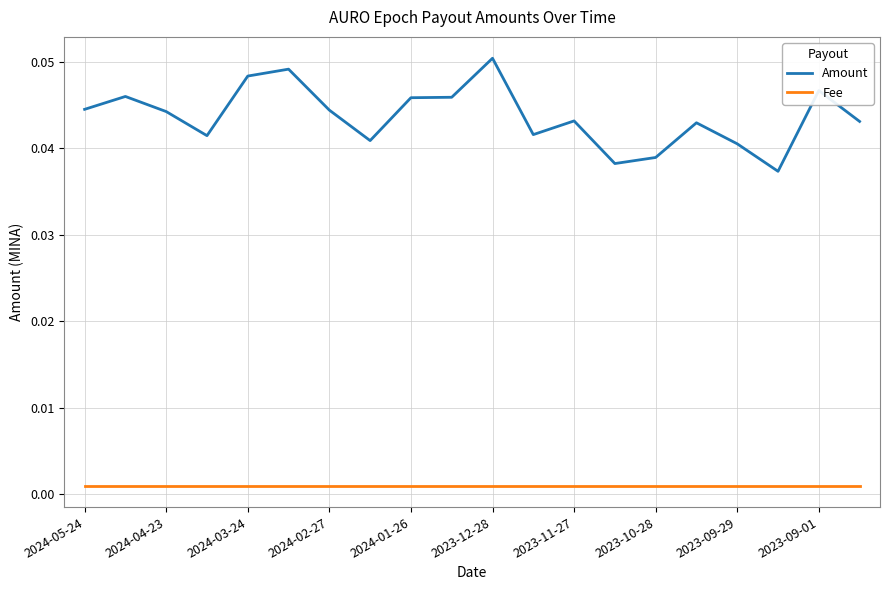

List the series in order of their peak value, lowest first.

Fee, Amount